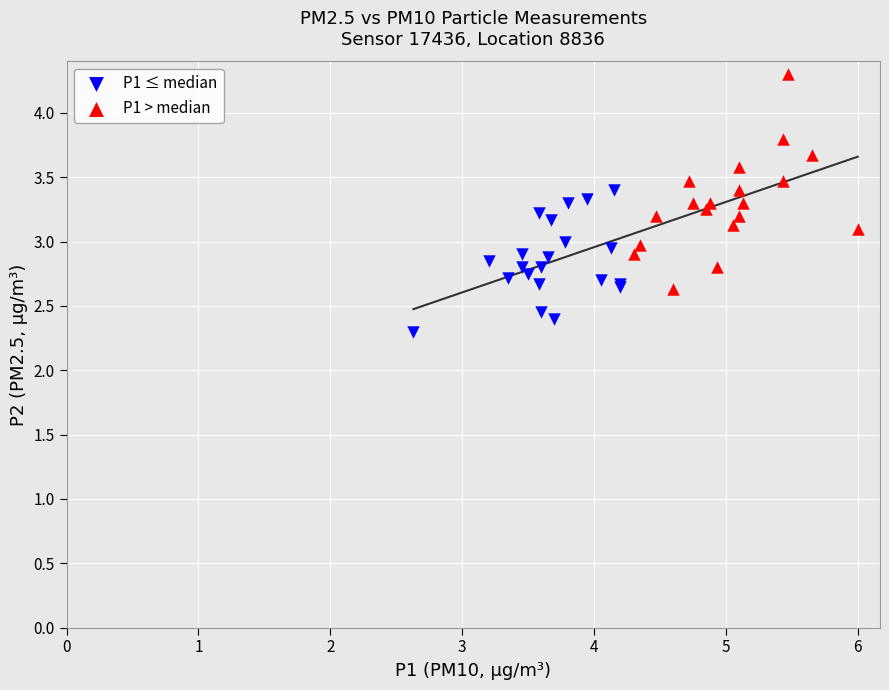

What are all the series names shown in the legend?

P1 ≤ median, P1 > median